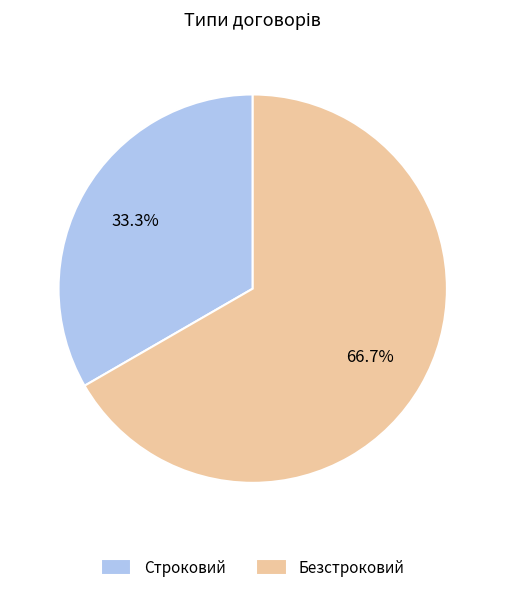

How many slices are in this pie chart?

2